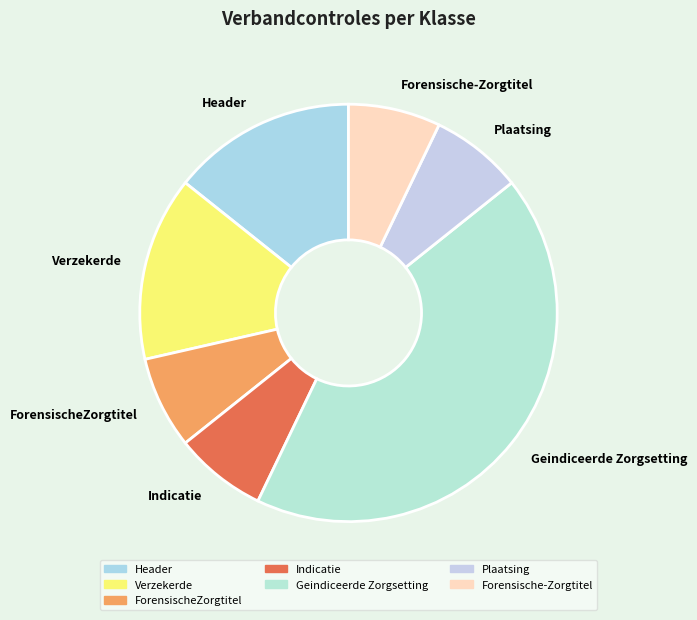

Approximately how many times larger is the value at Forensische-Zorgtitel compared to Plaatsing?

1.0